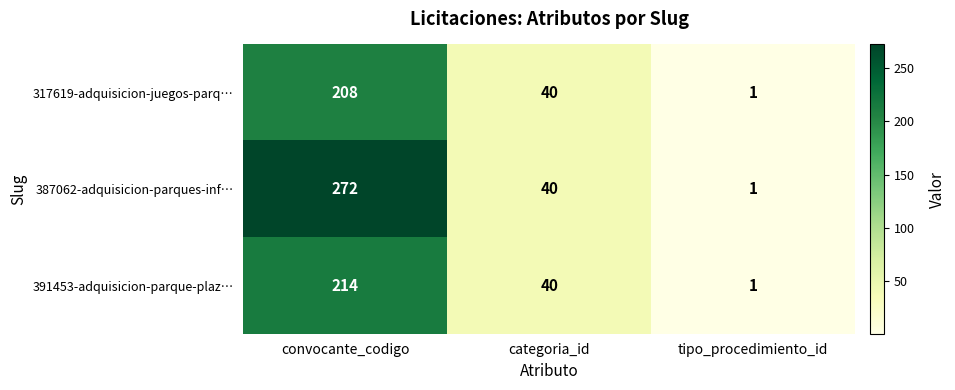

What is the difference between the maximum and second lowest values in the 391453-adquisicion-parque-plaz… series?

174